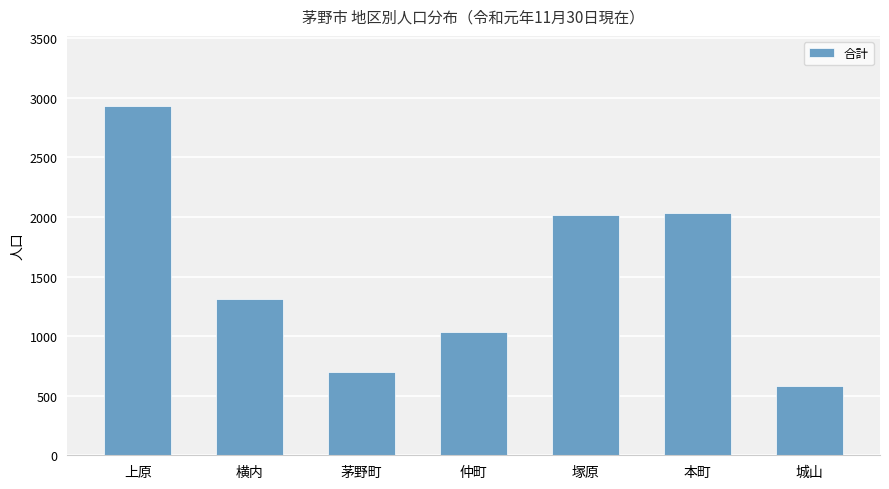

Does the chart contain stacked bars?

No